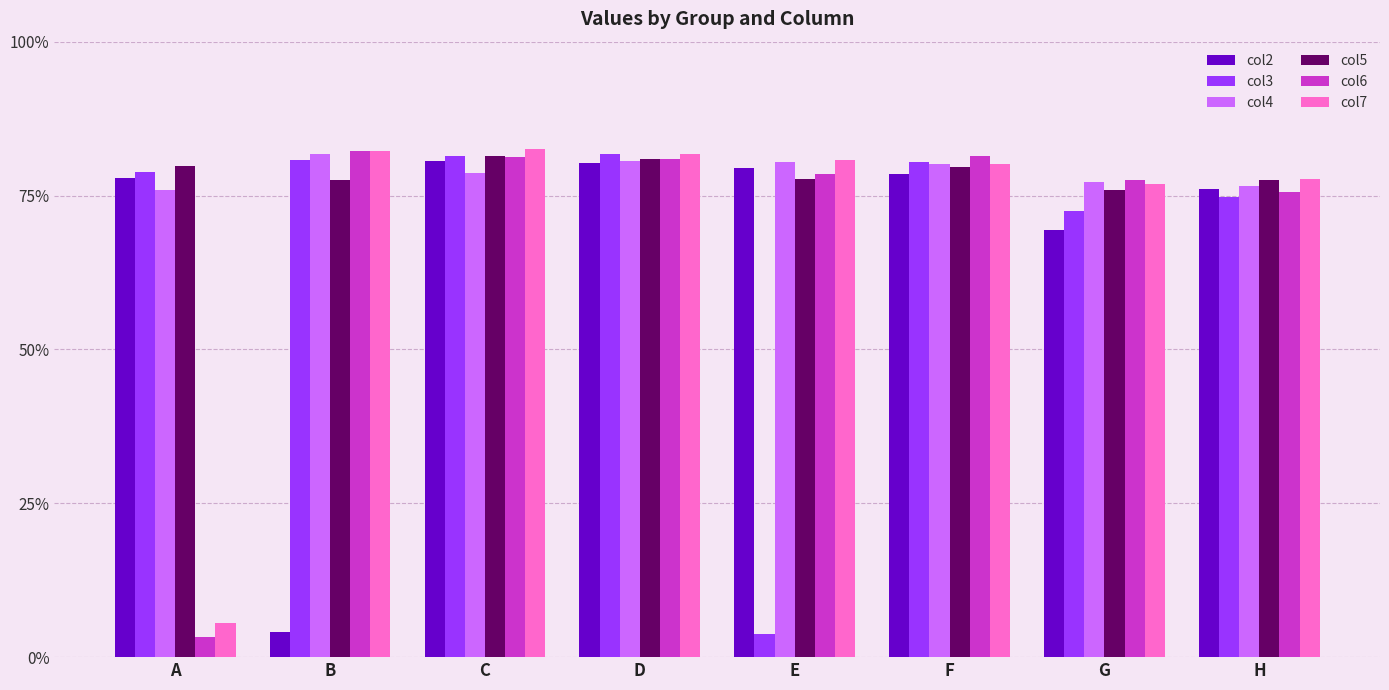

Does the chart contain stacked bars?

No